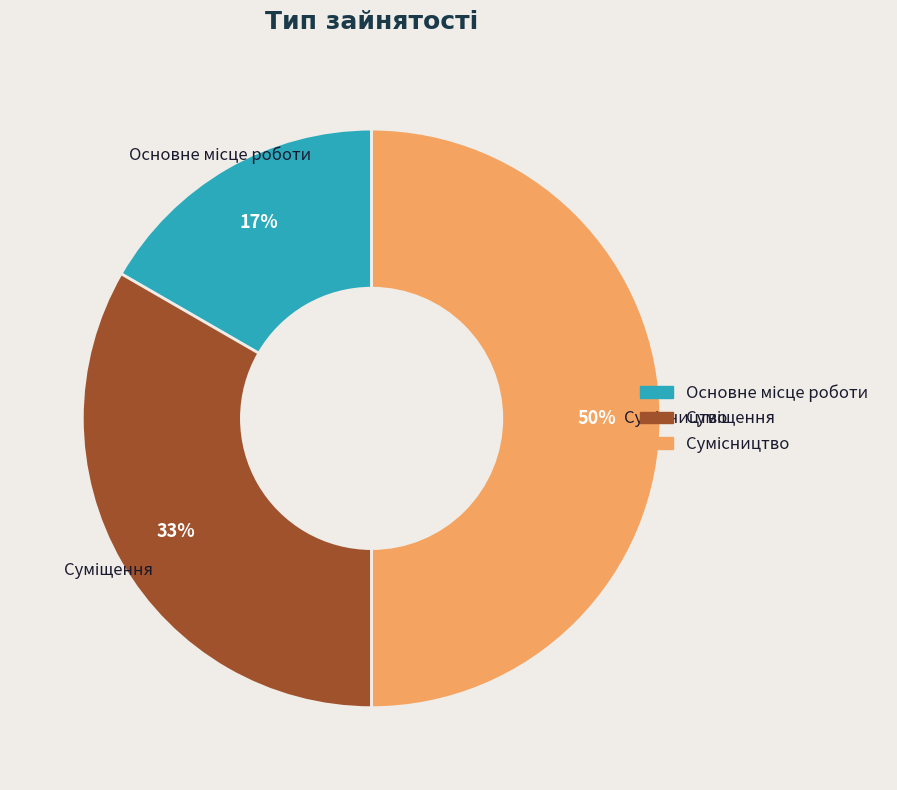

To the nearest percent, what is the average slice percentage?

33%